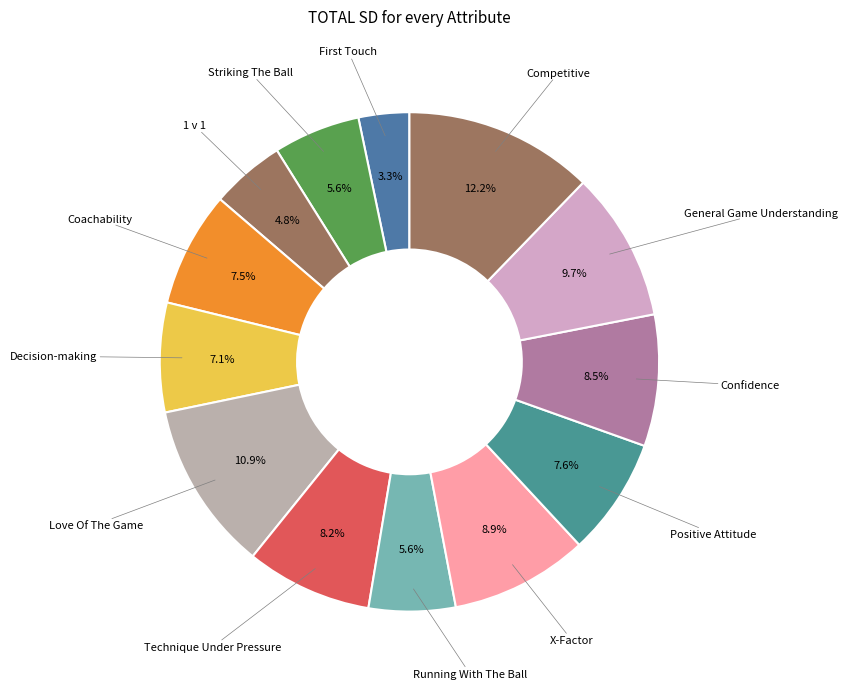

Count the number of slices in the pie.

13